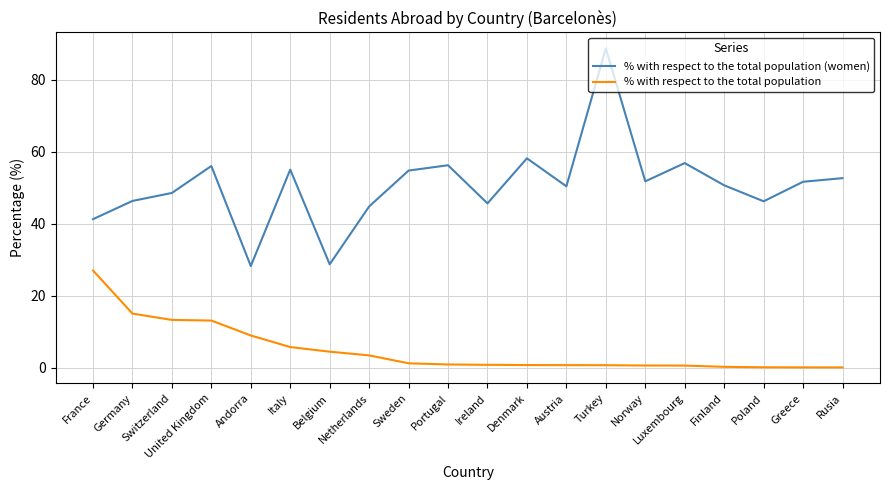

Between France and Rusia, which series saw the biggest shift?

% with respect to the total population